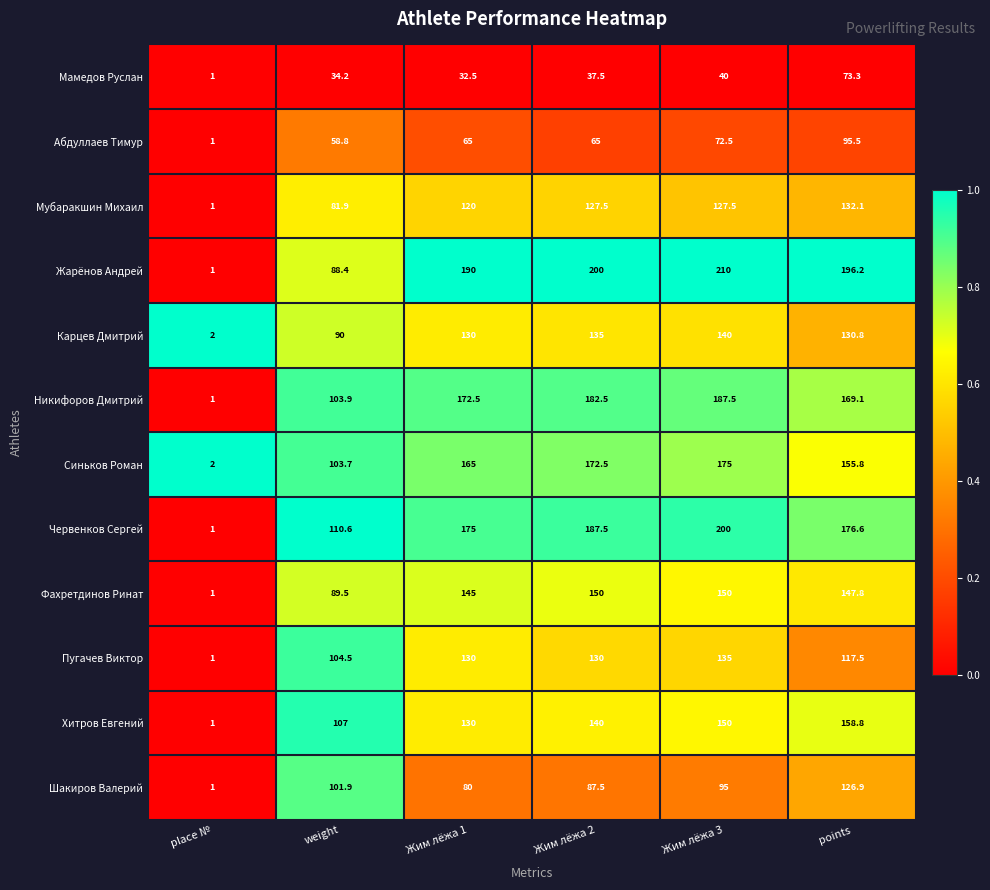

At which category is the sum across all series the highest?

Жим лёжа 3